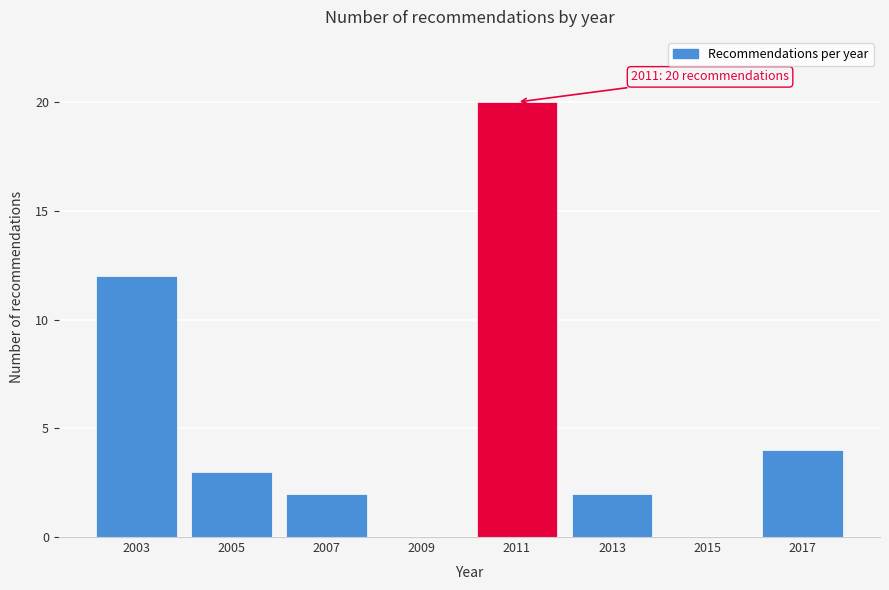

Reading left to right, what are all the values shown in this chart?

2003=12	2005=3	2007=2	2009=0	2011=20	2013=2	2015=0	2017=4